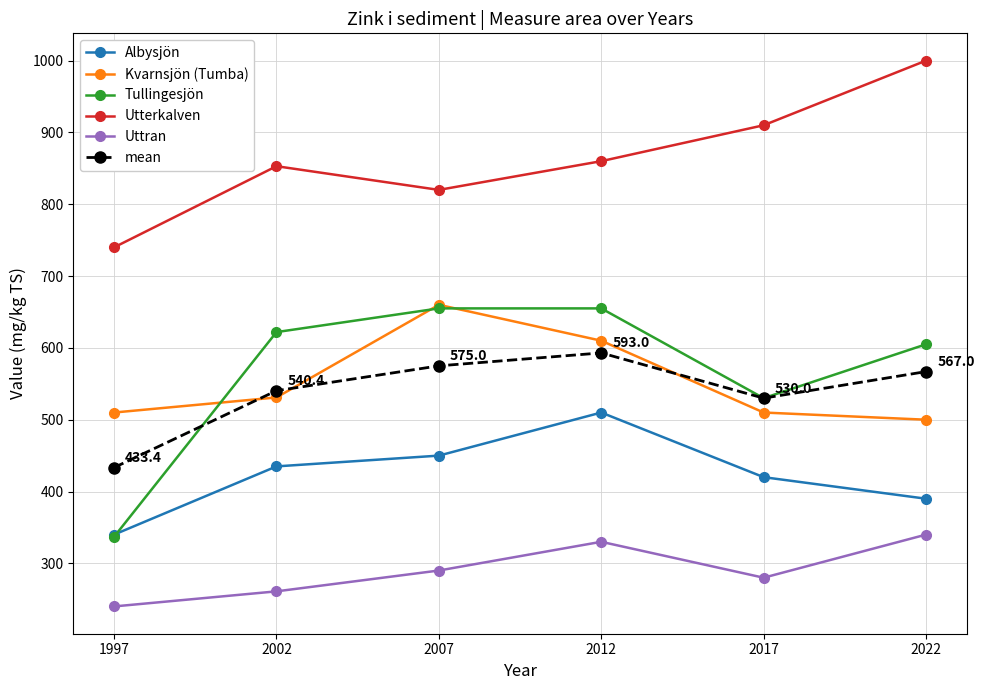

In Uttran, how many points are lower than both neighbors (excluding endpoints)?

1